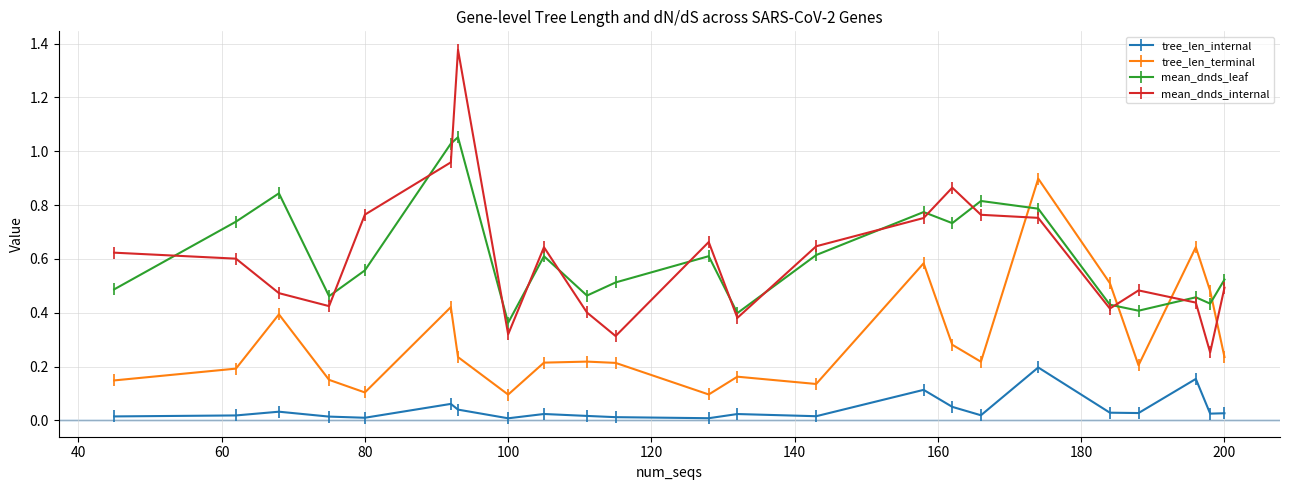

How many categories are shown in the chart?

23